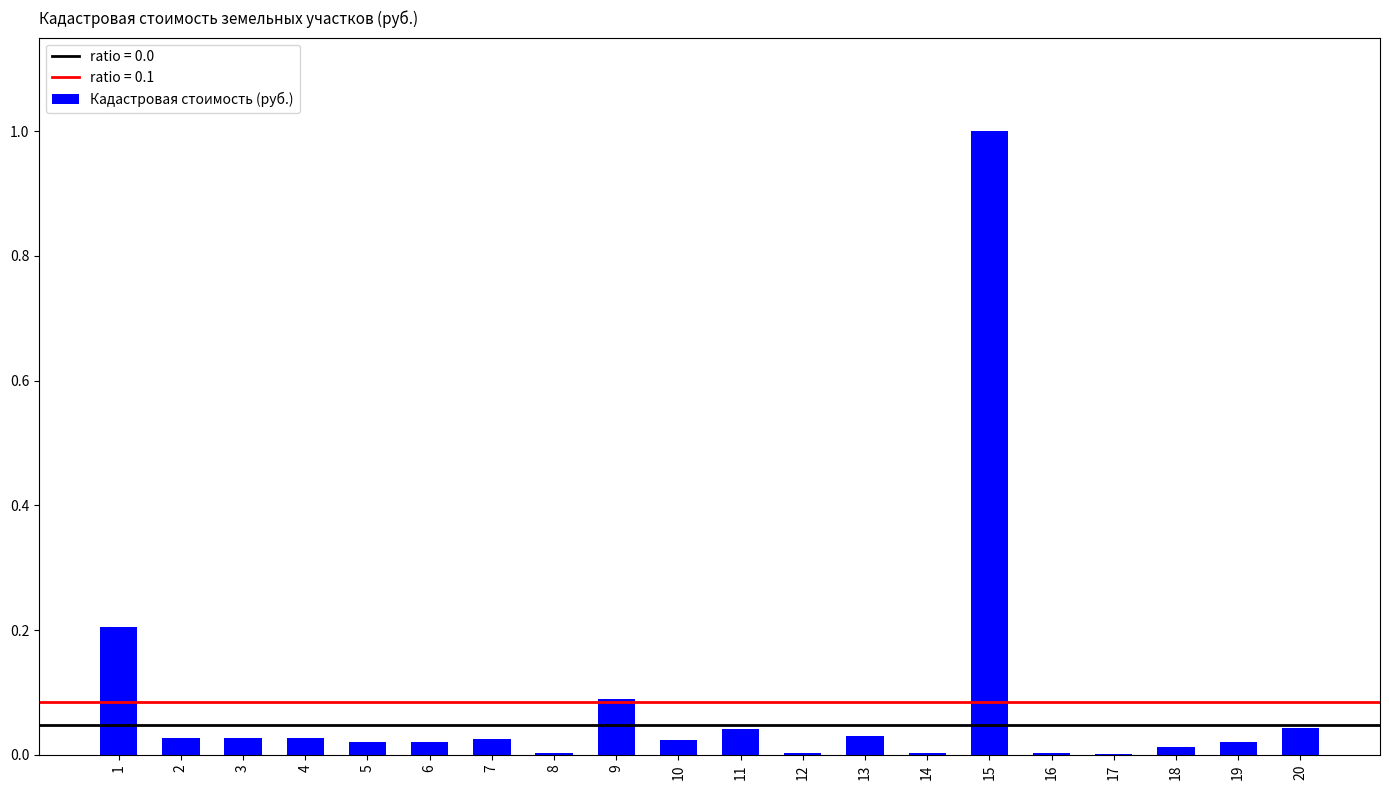

Which category has the highest value across all series?

15